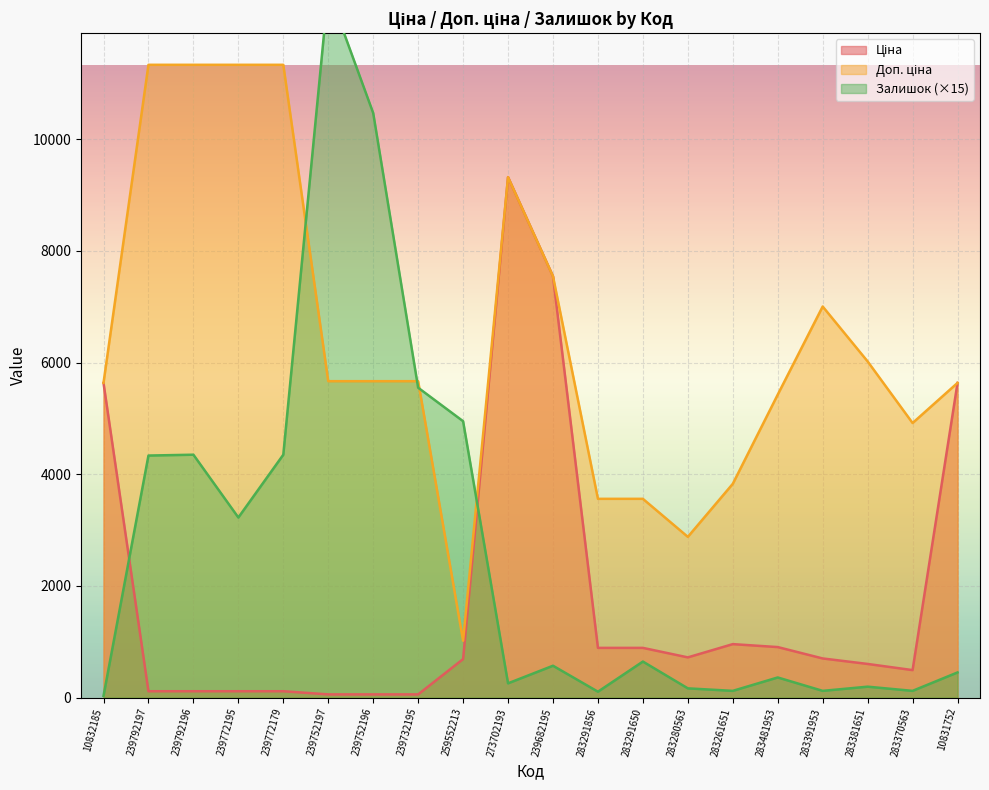

What is the sum of all Ціна values?

35606.9